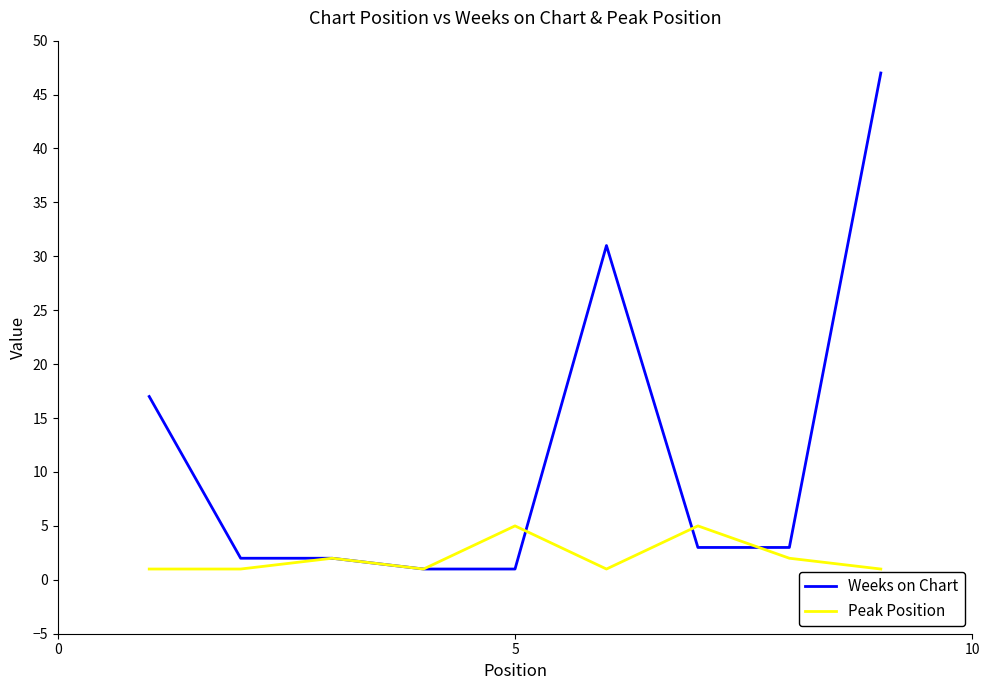

Which series has the largest range (max minus min)?

Weeks on Chart